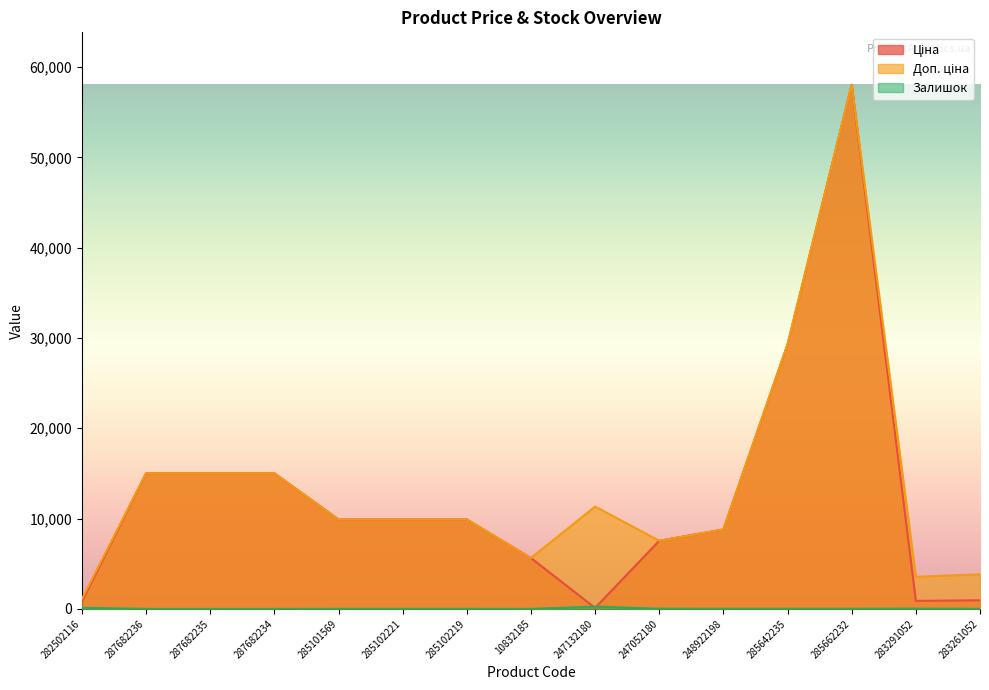

At which category does Залишок reach its first local peak?

285102221